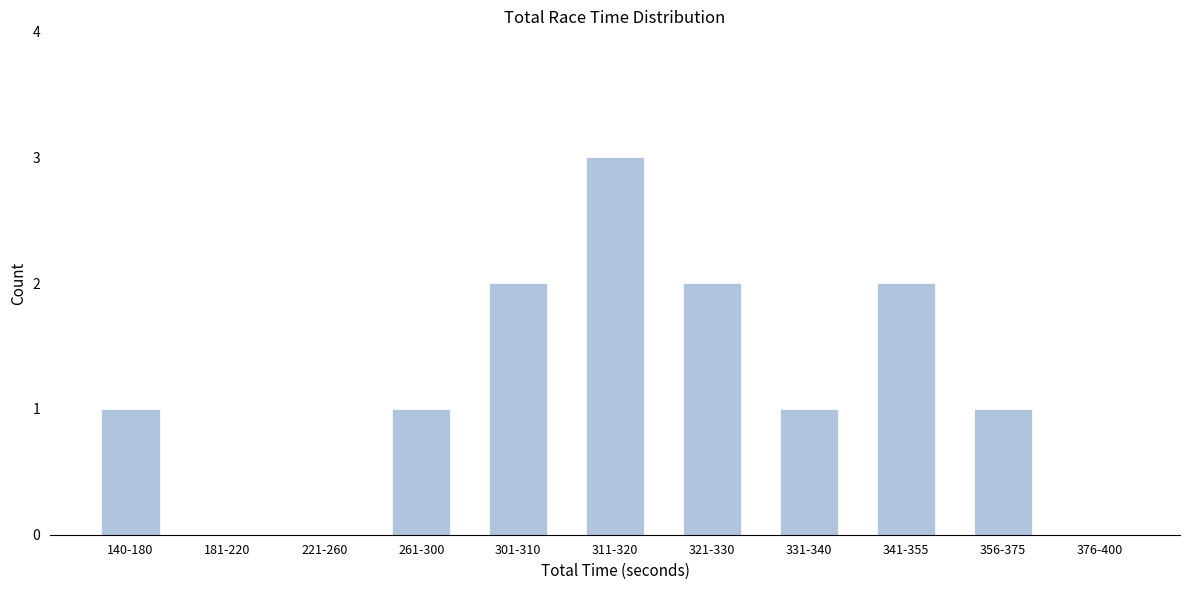

Reading right to left, transcribe all the data shown in this chart.

376-400=0	356-375=1	341-355=2	331-340=1	321-330=2	311-320=3	301-310=2	261-300=1	221-260=0	181-220=0	140-180=1